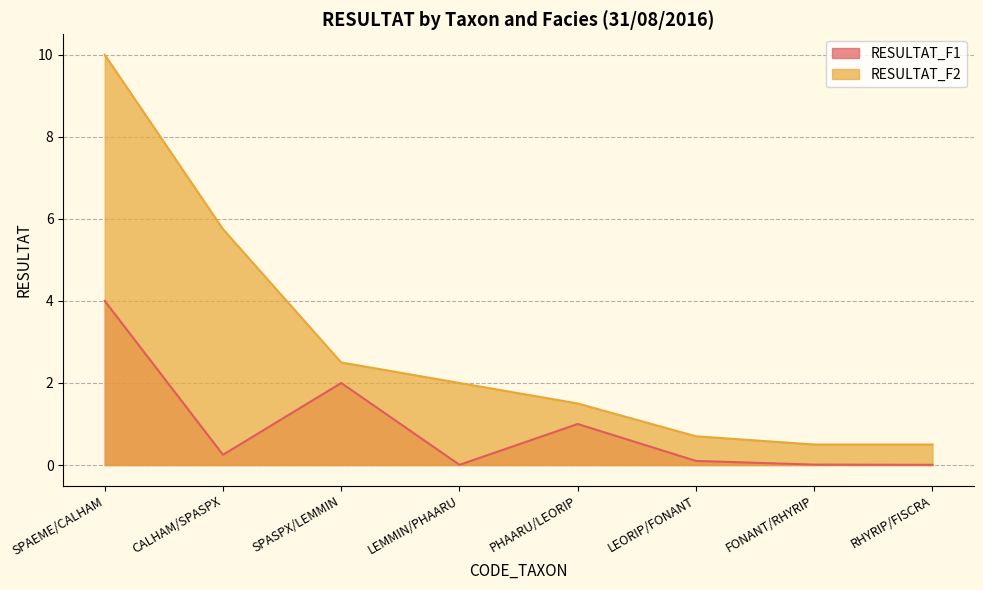

What is the sum of the RESULTAT_F2 values at CALHAM/SPASPX and LEMMIN/PHAARU?

7.8